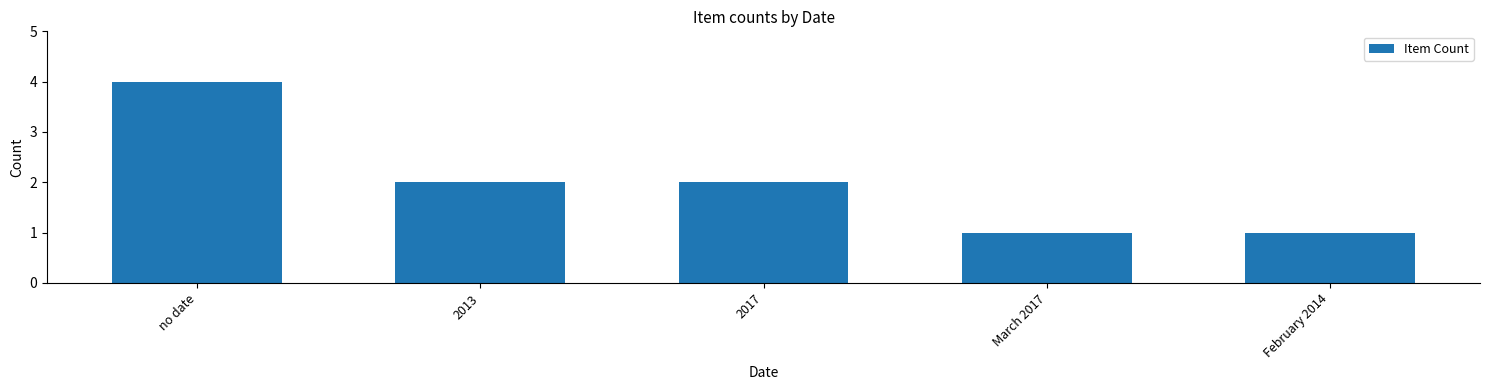

Count the values in the range 1 to 2.

4